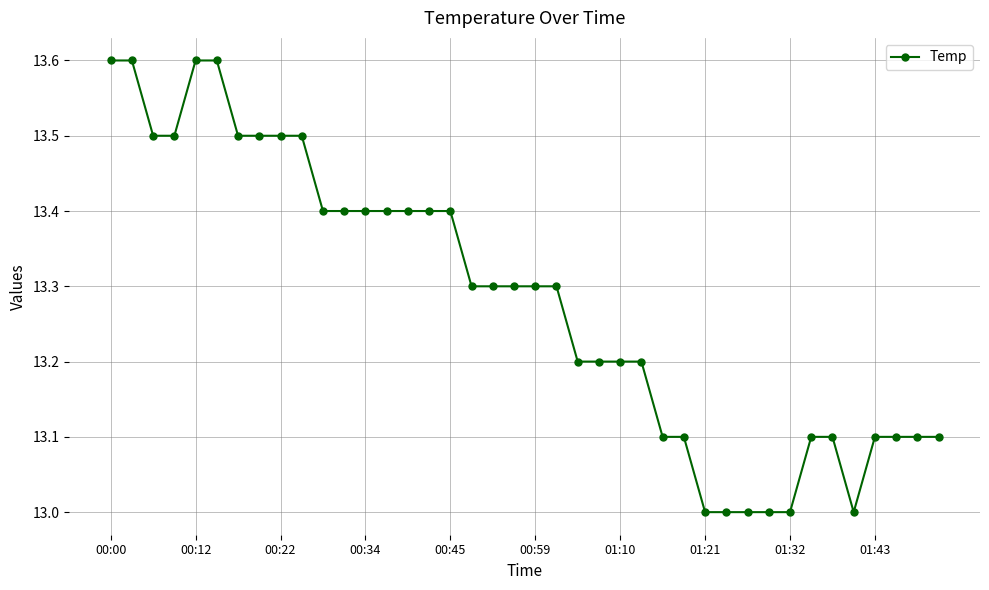

What is the difference between the maximum and second lowest values?

0.6